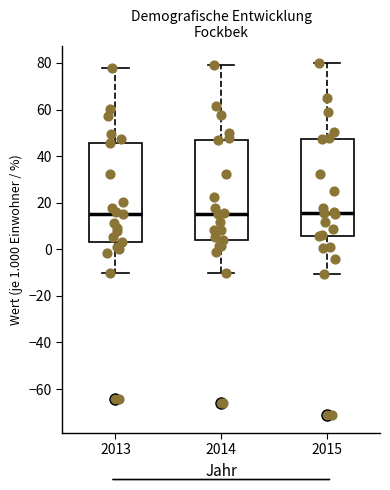

Reading left to right, transcribe this box plot: for each box, give where its median line is, the range the box spans, and where its two whiskers end, as read against the y-axis. The values are not printed on the chart, so give them approximately, as read against the axis.

2013: median 16, box 4 to 46, whiskers -10 to 78
2014: median 16, box 4 to 46, whiskers -10 to 78
2015: median 16, box 6 to 48, whiskers -10 to 80